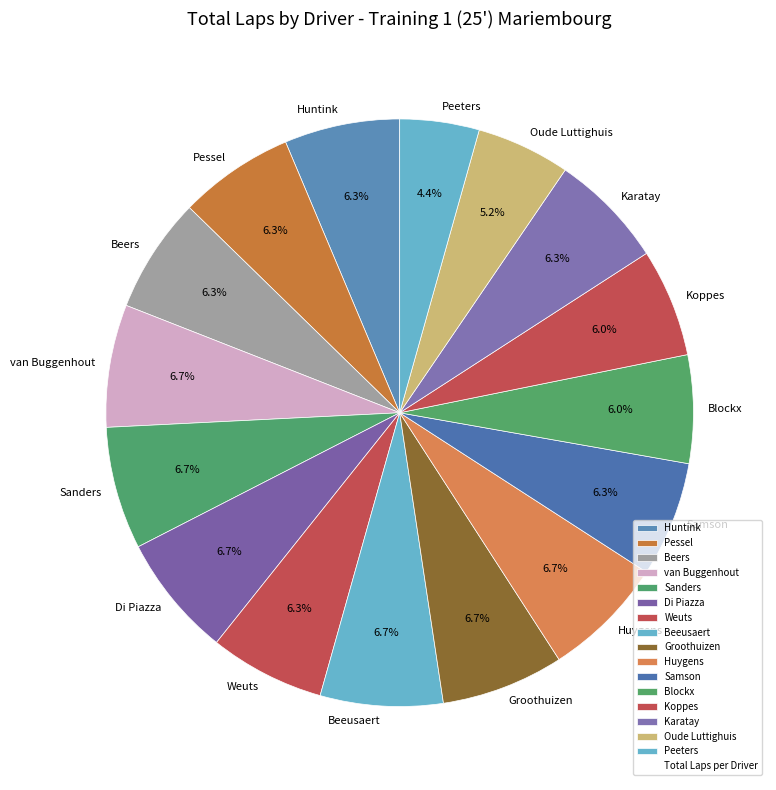

Which slice is the smallest?

Peeters